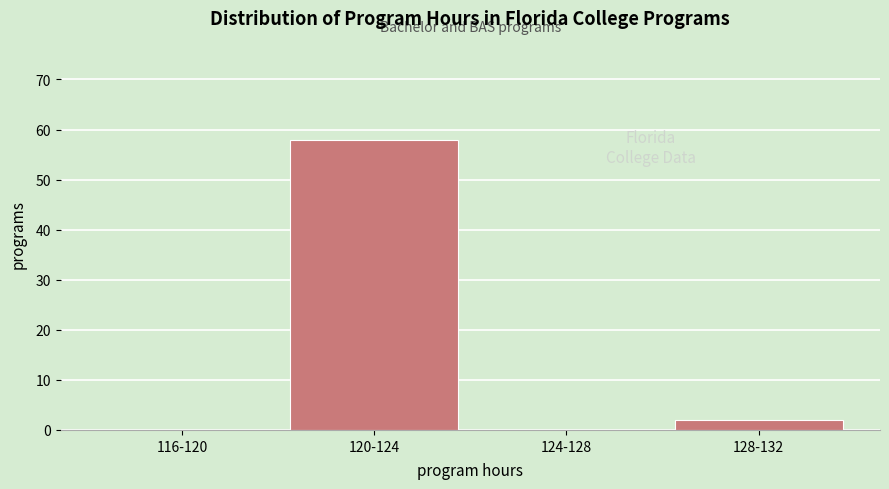

Reading left to right, list all the values displayed in this chart.

116-120=0	120-124=58	124-128=0	128-132=2